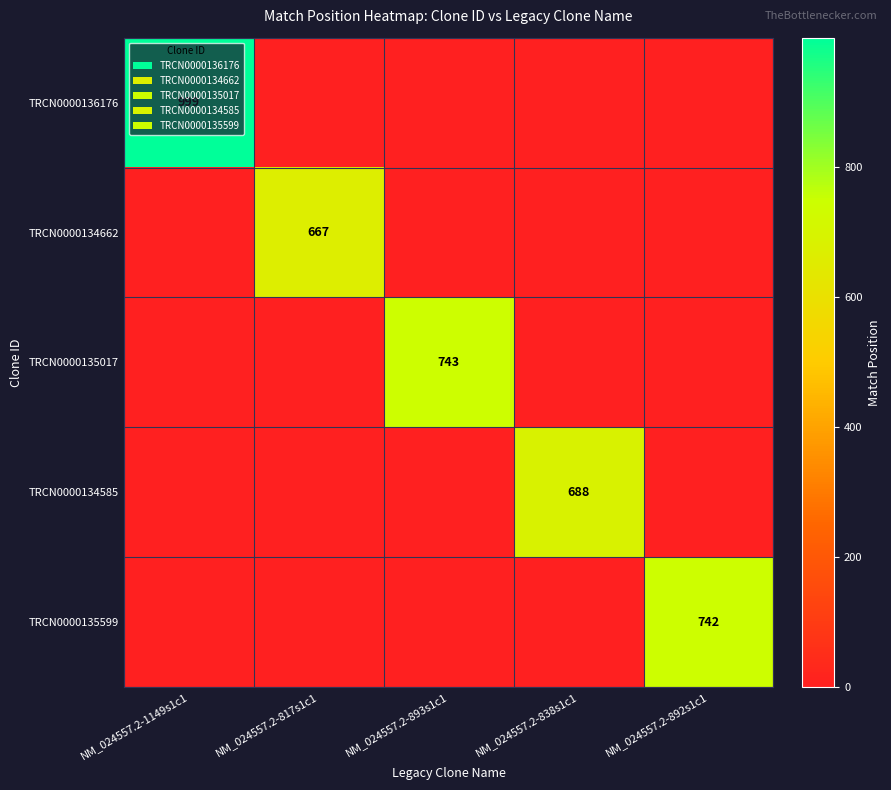

The value of TRCN0000134662 at NM_024557.2-817s1c1 is 667. True or false?

True